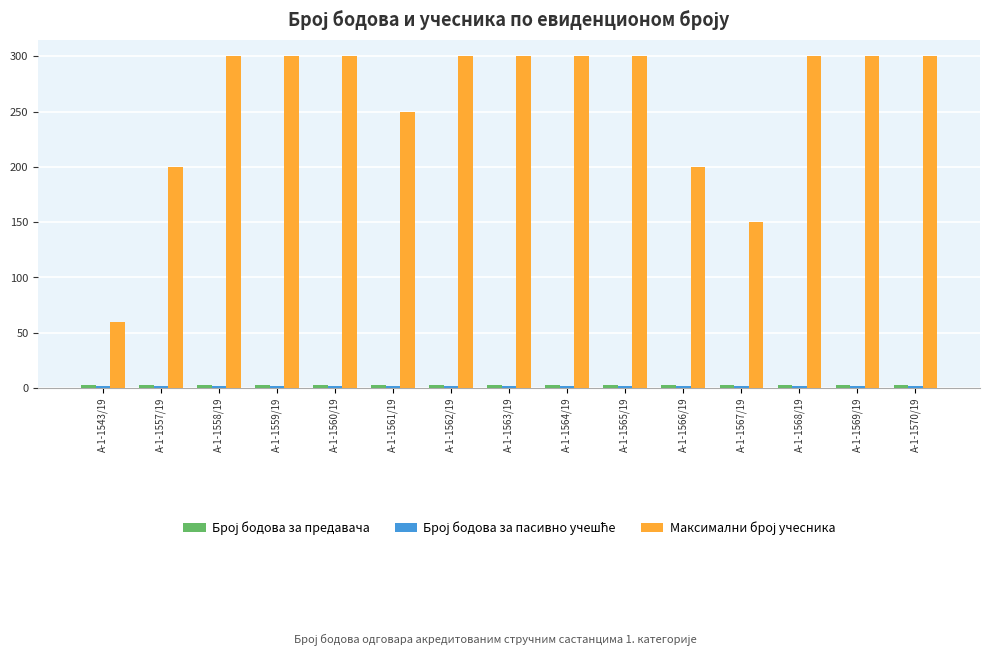

What is the maximum value for Број бодова за пасивно учешће?

2